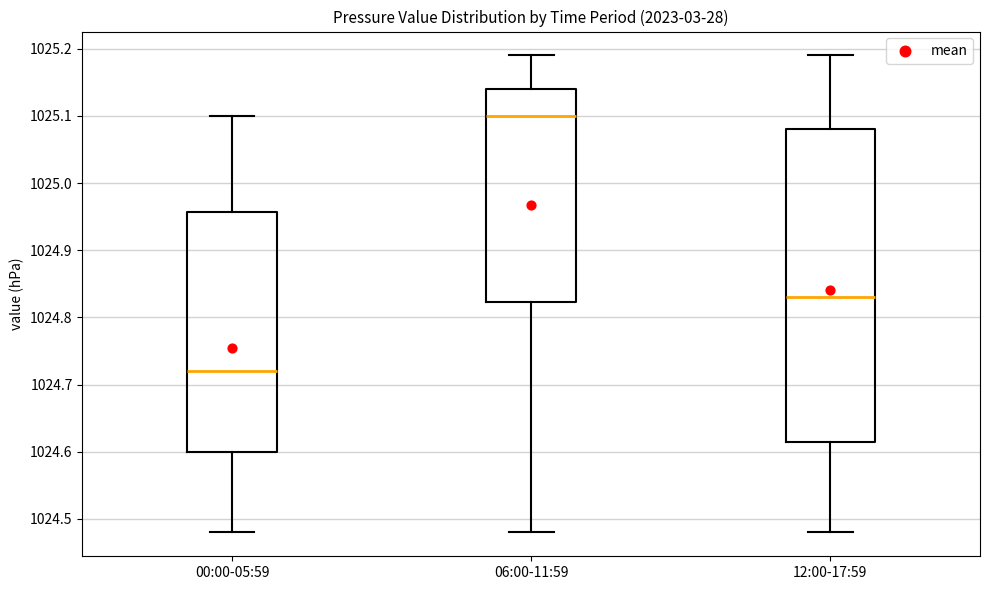

Reading left to right, transcribe this box plot: for each box, give where its median line is, the range the box spans, and where its two whiskers end, as read against the y-axis. The values are not printed on the chart, so give them approximately, as read against the axis.

00:00-05:59: median 1024.72, box 1024.60 to 1024.96, whiskers 1024.48 to 1025.10
06:00-11:59: median 1025.10, box 1024.82 to 1025.14, whiskers 1024.48 to 1025.19
12:00-17:59: median 1024.83, box 1024.62 to 1025.08, whiskers 1024.48 to 1025.19